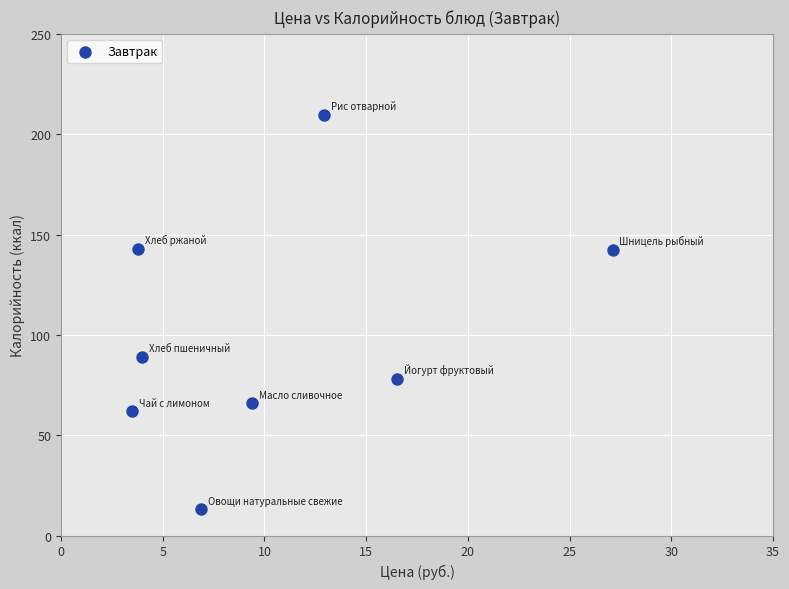

What Y value in the scatter plot is closest to 111?

89.1